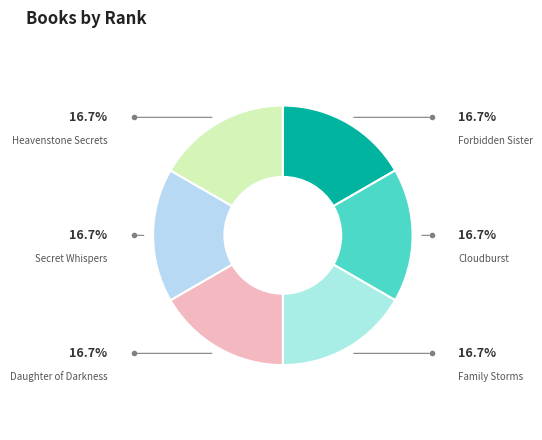

Does Daughter of Darkness represent more than half of the total?

No